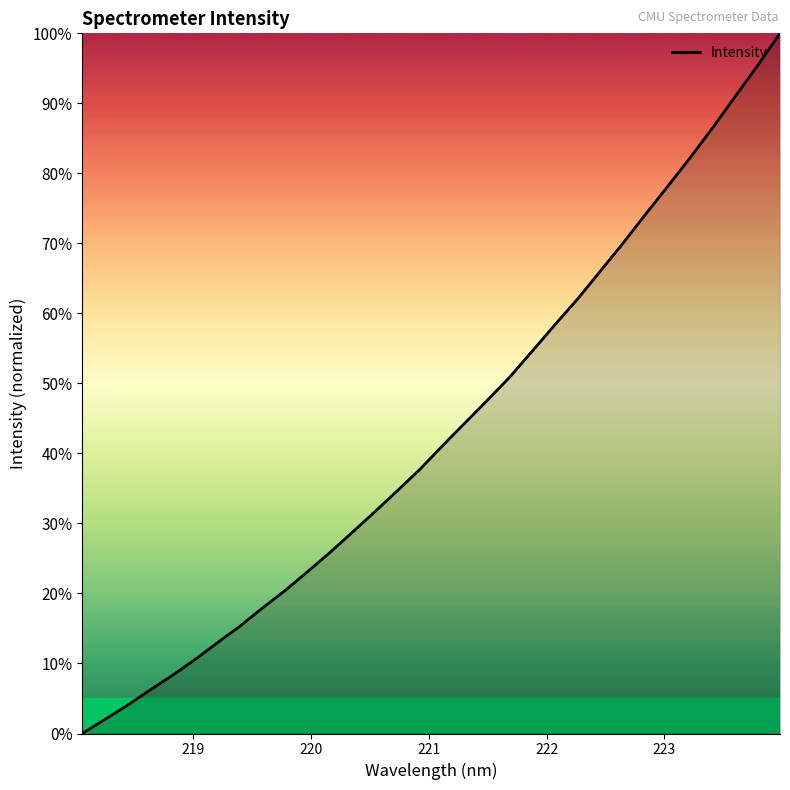

What is the difference between the maximum and minimum values?

100.0